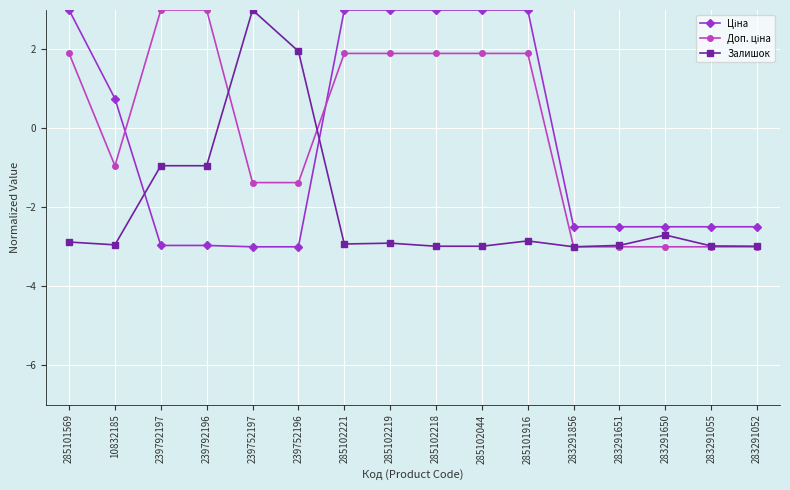

Is it true that Залишок equals 3.0 at 239752197?

True